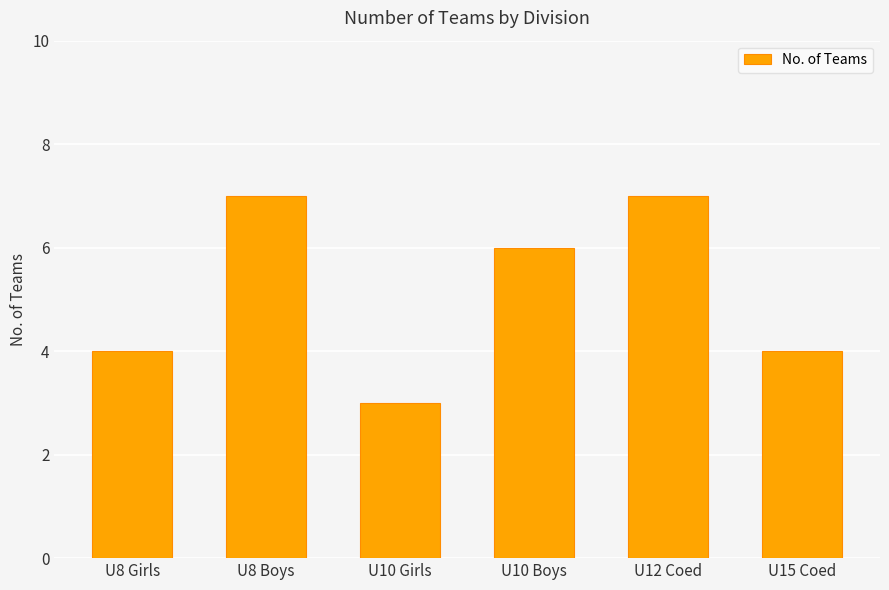

What is the maximum value shown in the chart?

7